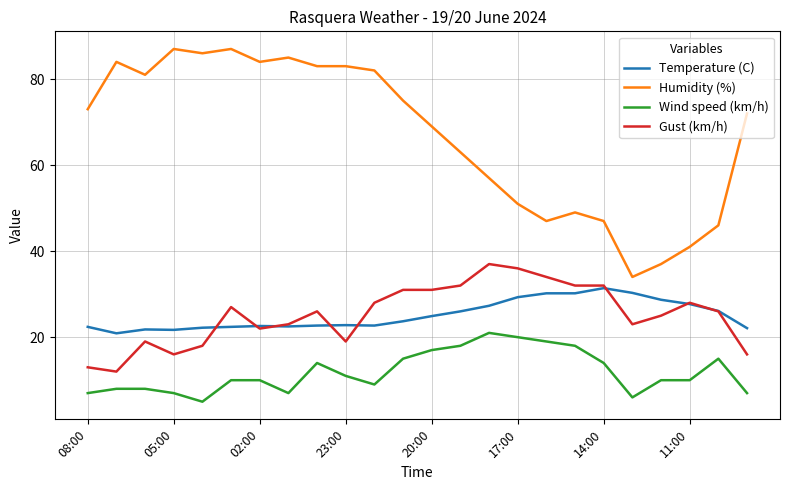

What is the average value of the Wind speed (km/h) series?

11.9